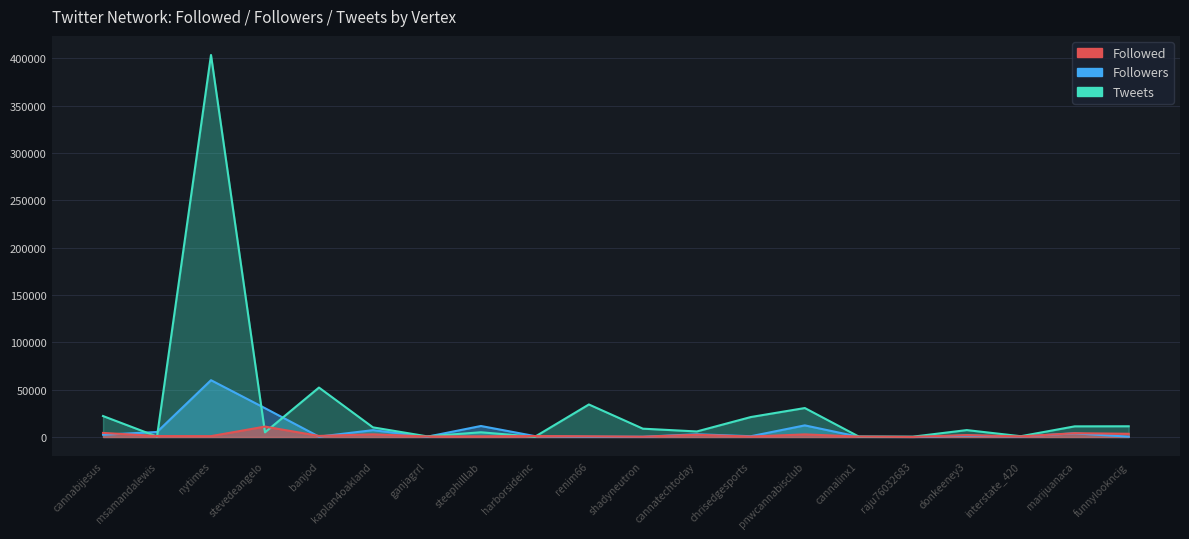

Reading left to right, list all the values displayed in this chart.

Followed: cannabijesus=4290	msamandalewis=993	nytimes=906	stevedeangelo=10996	banjod=1107	kaplan4oakland=2806	ganjagrrl=539	steephilllab=705	harborsideinc=1019	renim66=725	shadyneutron=290	cannatechtoday=2340	chrisedgesports=451	pnwcannabisclub=2737	cannalinx1=420	raju76032683=94	donkeeney3=2016	interstate_420=601	marijuanaca=3999	funnylookncig=3379
Followers: cannabijesus=22117	msamandalewis=481	nytimes=403552	stevedeangelo=4895	banjod=52212	kaplan4oakland=10166	ganjagrrl=699	steephilllab=4971	harborsideinc=226	renim66=34345	shadyneutron=8777	cannatechtoday=5834	chrisedgesports=21074	pnwcannabisclub=30578	cannalinx1=438	raju76032683=324	donkeeney3=7272	interstate_420=806	marijuanaca=11233	funnylookncig=11312